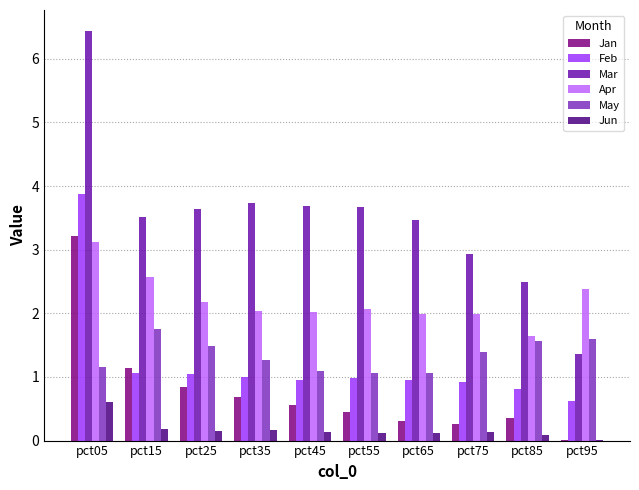

What is the total value across all series at pct25?

9.3